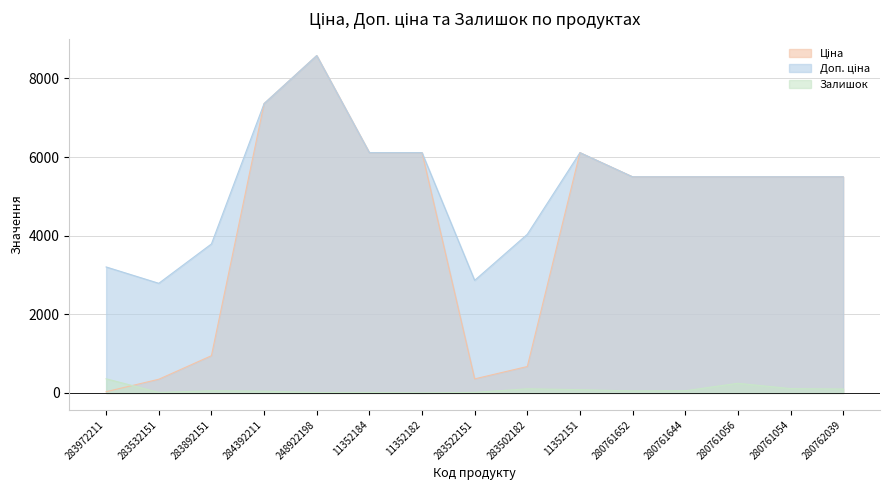

What are all the series names shown in the legend?

Ціна, Доп. ціна, Залишок